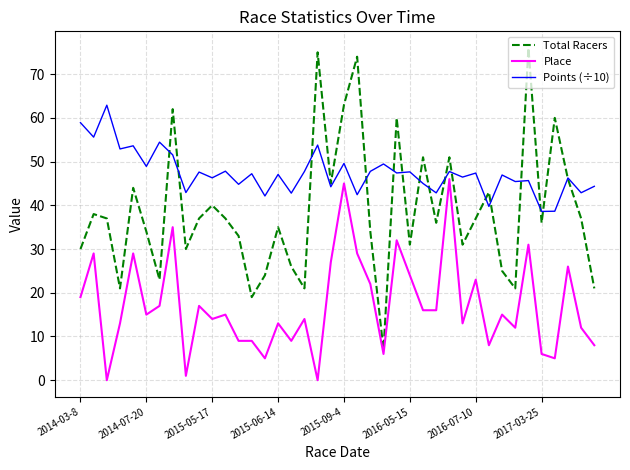

List the series in order of their overall mean, highest first.

Points (÷10), Total Racers, Place